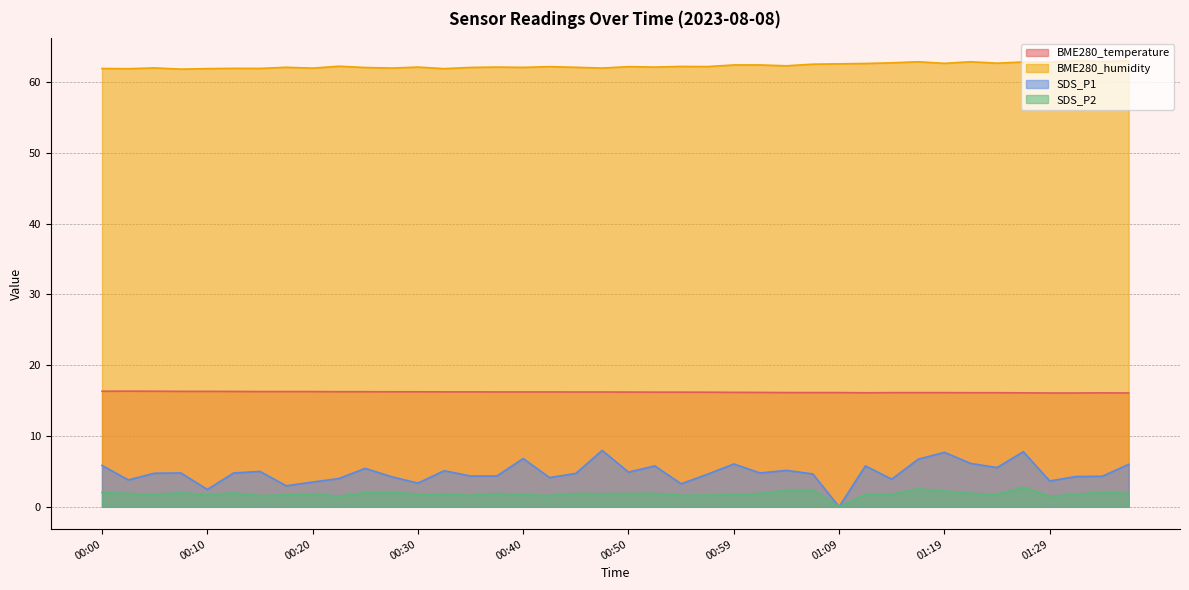

The SDS_P1 series shows 5.0 at 00:15. True or false?

True